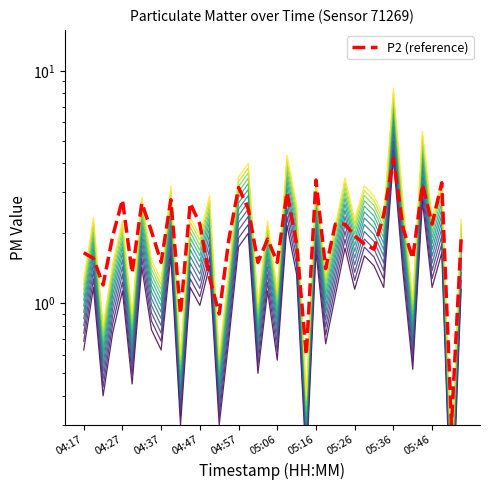

At which category does P2 reach its first local valley?

04:22